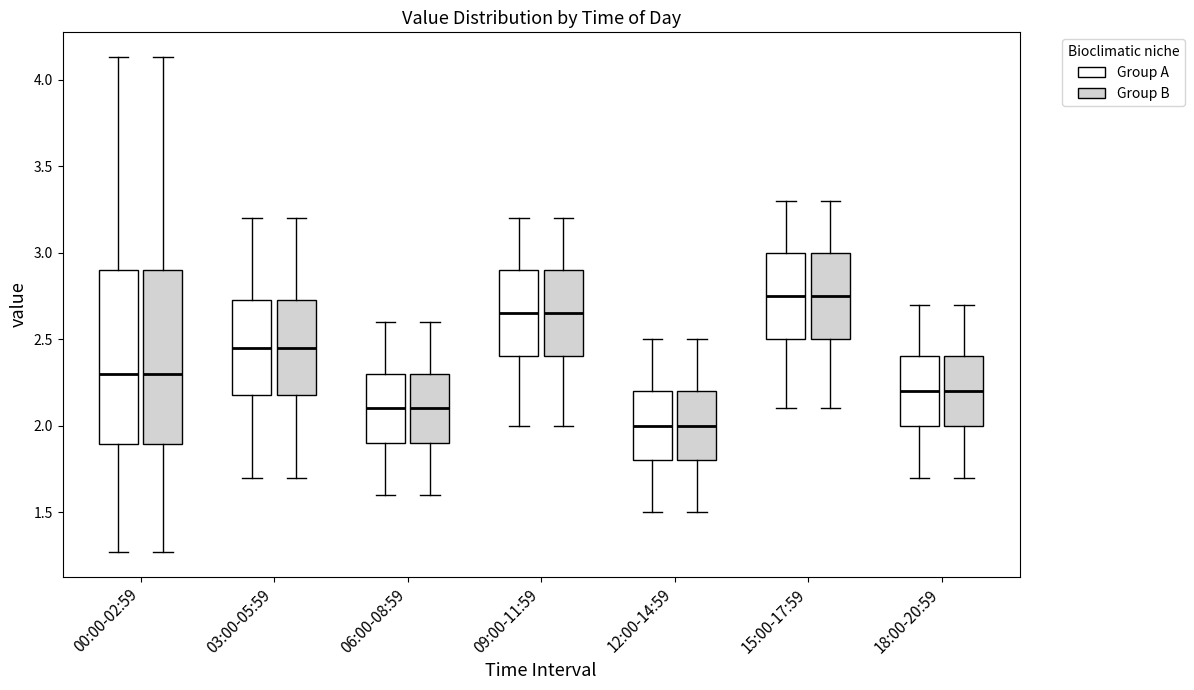

Reading left to right, read every box against the y-axis: the position of its median line, the range the box covers, and the ends of its whiskers. The values are not printed on the chart, so give them approximately, as read against the axis.

00:00-02:59 (Group A): median 2.30, box 1.90 to 2.90, whiskers 1.25 to 4.15
00:00-02:59 (Group B): median 2.30, box 1.90 to 2.90, whiskers 1.25 to 4.15
03:00-05:59 (Group A): median 2.45, box 2.20 to 2.75, whiskers 1.70 to 3.20
03:00-05:59 (Group B): median 2.45, box 2.20 to 2.75, whiskers 1.70 to 3.20
06:00-08:59 (Group A): median 2.10, box 1.90 to 2.30, whiskers 1.60 to 2.60
06:00-08:59 (Group B): median 2.10, box 1.90 to 2.30, whiskers 1.60 to 2.60
09:00-11:59 (Group A): median 2.65, box 2.40 to 2.90, whiskers 2.00 to 3.20
09:00-11:59 (Group B): median 2.65, box 2.40 to 2.90, whiskers 2.00 to 3.20
12:00-14:59 (Group A): median 2.00, box 1.80 to 2.20, whiskers 1.50 to 2.50
12:00-14:59 (Group B): median 2.00, box 1.80 to 2.20, whiskers 1.50 to 2.50
15:00-17:59 (Group A): median 2.75, box 2.50 to 3.00, whiskers 2.10 to 3.30
15:00-17:59 (Group B): median 2.75, box 2.50 to 3.00, whiskers 2.10 to 3.30
18:00-20:59 (Group A): median 2.20, box 2.00 to 2.40, whiskers 1.70 to 2.70
18:00-20:59 (Group B): median 2.20, box 2.00 to 2.40, whiskers 1.70 to 2.70